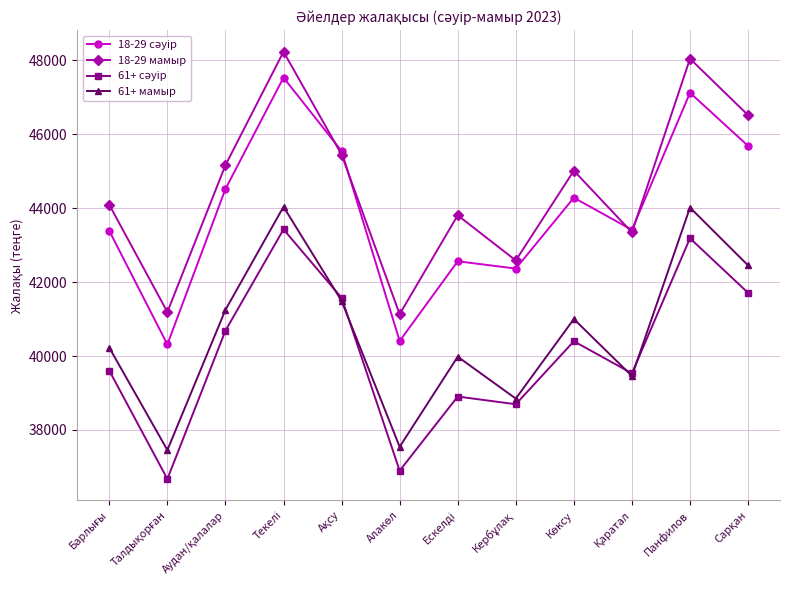

How many interior local peaks does the 18-29 мамыр series have?

4